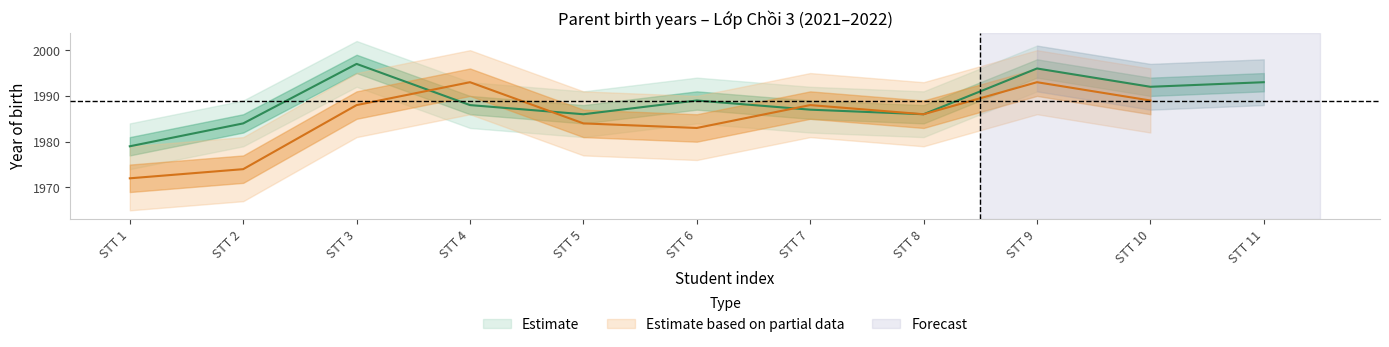

At which category does the data reach its first local peak?

STT 3